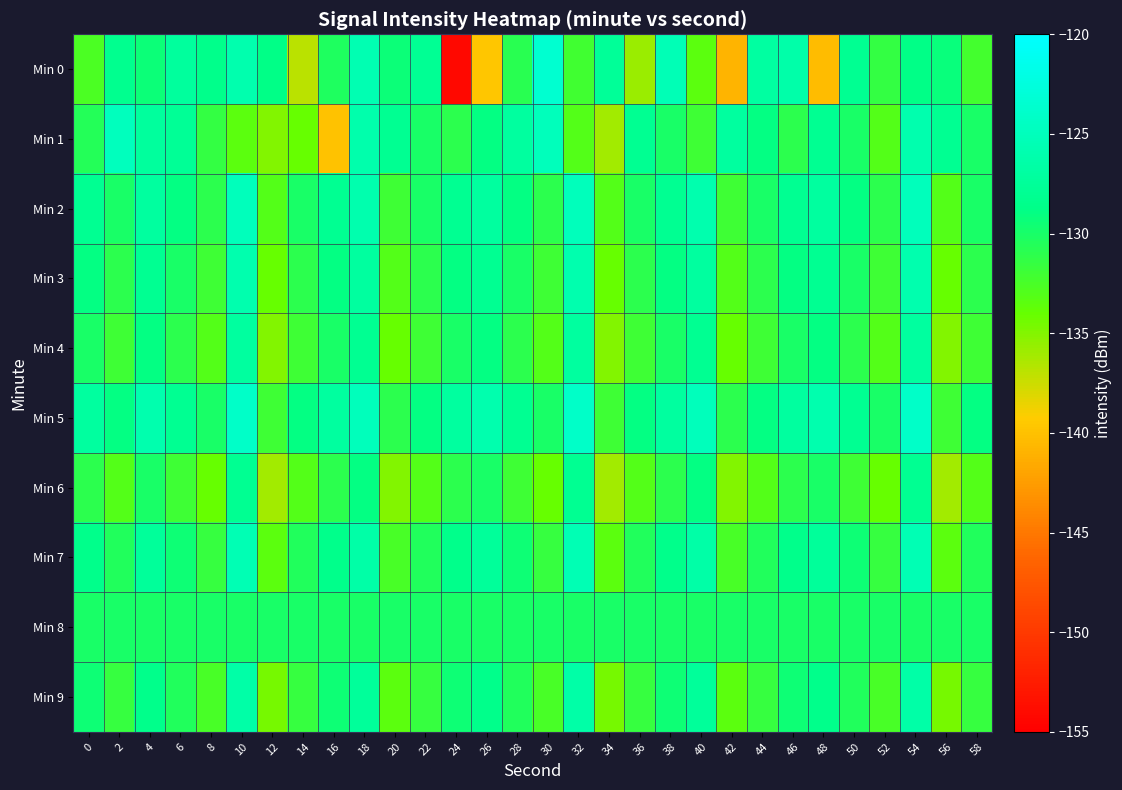

Reading left to right, transcribe all the data shown in this chart.

Min 0: 0=-132.6	2=-128.2	4=-129.3	6=-127.2	8=-128.5	10=-125.9	12=-128.8	14=-136.9	16=-130.3	18=-125.7	20=-129.4	22=-127.9	24=-154.3	26=-139.6	28=-130.8	30=-123.4	32=-132.1	34=-127.6	36=-135.7	38=-125.4	40=-133.5	42=-140.8	44=-126.8	46=-126.4	48=-140.3	50=-128.0	52=-131.4	54=-128.8	56=-129.2	58=-132.2
Min 1: 0=-130.6	2=-124.8	4=-127.2	6=-127.7	8=-131.5	10=-133.5	12=-135.0	14=-134.0	16=-139.8	18=-126.1	20=-128.0	22=-130.0	24=-131.0	26=-129.0	28=-127.0	30=-125.0	32=-133.0	34=-136.0	36=-128.0	38=-130.0	40=-132.0	42=-127.0	44=-129.0	46=-131.0	48=-128.0	50=-130.0	52=-133.0	54=-126.0	56=-128.0	58=-130.0
Min 2: 0=-128.0	2=-130.0	4=-127.0	6=-129.0	8=-131.0	10=-125.0	12=-133.0	14=-130.0	16=-128.0	18=-126.0	20=-132.0	22=-130.0	24=-128.0	26=-127.0	28=-129.0	30=-131.0	32=-125.0	34=-133.0	36=-130.0	38=-128.0	40=-126.0	42=-132.0	44=-130.0	46=-128.0	48=-127.0	50=-129.0	52=-131.0	54=-125.0	56=-133.0	58=-130.0
Min 3: 0=-129.0	2=-131.0	4=-128.0	6=-130.0	8=-132.0	10=-126.0	12=-134.0	14=-131.0	16=-129.0	18=-127.0	20=-133.0	22=-131.0	24=-129.0	26=-128.0	28=-130.0	30=-132.0	32=-126.0	34=-134.0	36=-131.0	38=-129.0	40=-127.0	42=-133.0	44=-131.0	46=-129.0	48=-128.0	50=-130.0	52=-132.0	54=-126.0	56=-134.0	58=-131.0
Min 4: 0=-130.0	2=-132.0	4=-129.0	6=-131.0	8=-133.0	10=-127.0	12=-135.0	14=-132.0	16=-130.0	18=-128.0	20=-134.0	22=-132.0	24=-130.0	26=-129.0	28=-131.0	30=-133.0	32=-127.0	34=-135.0	36=-132.0	38=-130.0	40=-128.0	42=-134.0	44=-132.0	46=-130.0	48=-129.0	50=-131.0	52=-133.0	54=-127.0	56=-135.0	58=-132.0
Min 5: 0=-127.0	2=-129.0	4=-126.0	6=-128.0	8=-130.0	10=-124.0	12=-132.0	14=-129.0	16=-127.0	18=-125.0	20=-131.0	22=-129.0	24=-127.0	26=-126.0	28=-128.0	30=-130.0	32=-124.0	34=-132.0	36=-129.0	38=-127.0	40=-125.0	42=-131.0	44=-129.0	46=-127.0	48=-126.0	50=-128.0	52=-130.0	54=-124.0	56=-132.0	58=-129.0
Min 6: 0=-131.0	2=-133.0	4=-130.0	6=-132.0	8=-134.0	10=-128.0	12=-136.0	14=-133.0	16=-131.0	18=-129.0	20=-135.0	22=-133.0	24=-131.0	26=-130.0	28=-132.0	30=-134.0	32=-128.0	34=-136.0	36=-133.0	38=-131.0	40=-129.0	42=-135.0	44=-133.0	46=-131.0	48=-130.0	50=-132.0	52=-134.0	54=-128.0	56=-136.0	58=-133.0
Min 7: 0=-128.5	2=-130.5	4=-127.5	6=-129.5	8=-131.5	10=-125.5	12=-133.5	14=-130.5	16=-128.5	18=-126.5	20=-132.5	22=-130.5	24=-128.5	26=-127.5	28=-129.5	30=-131.5	32=-125.5	34=-133.5	36=-130.5	38=-128.5	40=-126.5	42=-132.5	44=-130.5	46=-128.5	48=-127.5	50=-129.5	52=-131.5	54=-125.5	56=-133.5	58=-130.5
Min 8: 0=-130.0	2=-130.0	4=-130.0	6=-130.0	8=-130.0	10=-130.0	12=-130.0	14=-130.0	16=-130.0	18=-130.0	20=-130.0	22=-130.0	24=-130.0	26=-130.0	28=-130.0	30=-130.0	32=-130.0	34=-130.0	36=-130.0	38=-130.0	40=-130.0	42=-130.0	44=-130.0	46=-130.0	48=-130.0	50=-130.0	52=-130.0	54=-130.0	56=-130.0	58=-130.0
Min 9: 0=-129.5	2=-131.5	4=-128.5	6=-130.5	8=-132.5	10=-126.5	12=-134.5	14=-131.5	16=-129.5	18=-127.5	20=-133.5	22=-131.5	24=-129.5	26=-128.5	28=-130.5	30=-132.5	32=-126.5	34=-134.5	36=-131.5	38=-129.5	40=-127.5	42=-133.5	44=-131.5	46=-129.5	48=-128.5	50=-130.5	52=-132.5	54=-126.5	56=-134.5	58=-131.5